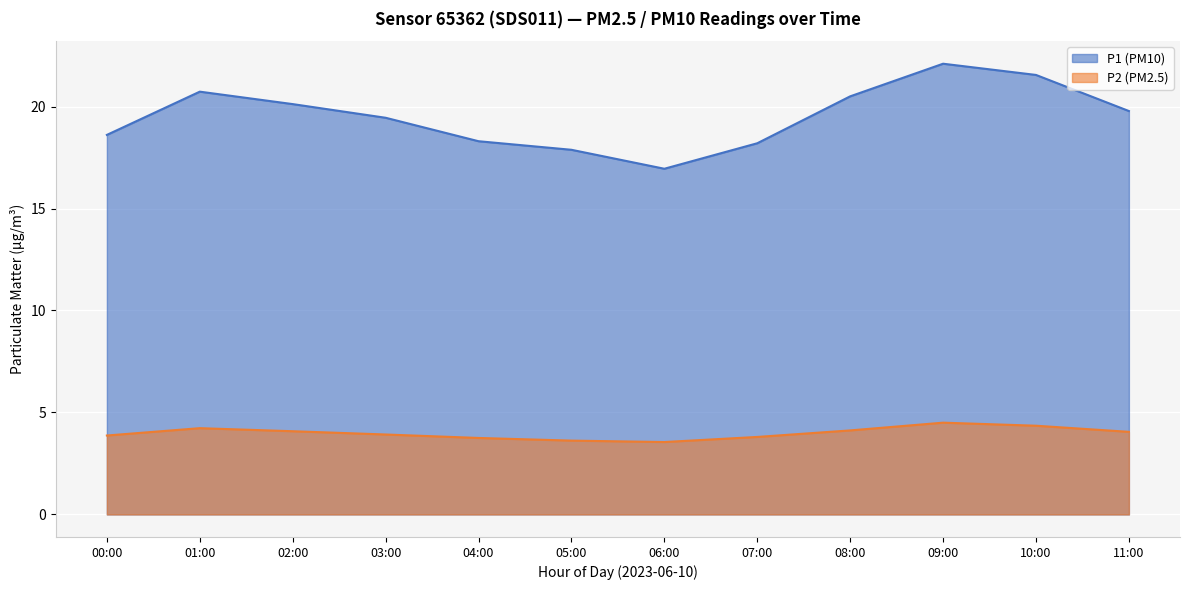

Does the chart display data point markers on the line(s)?

No